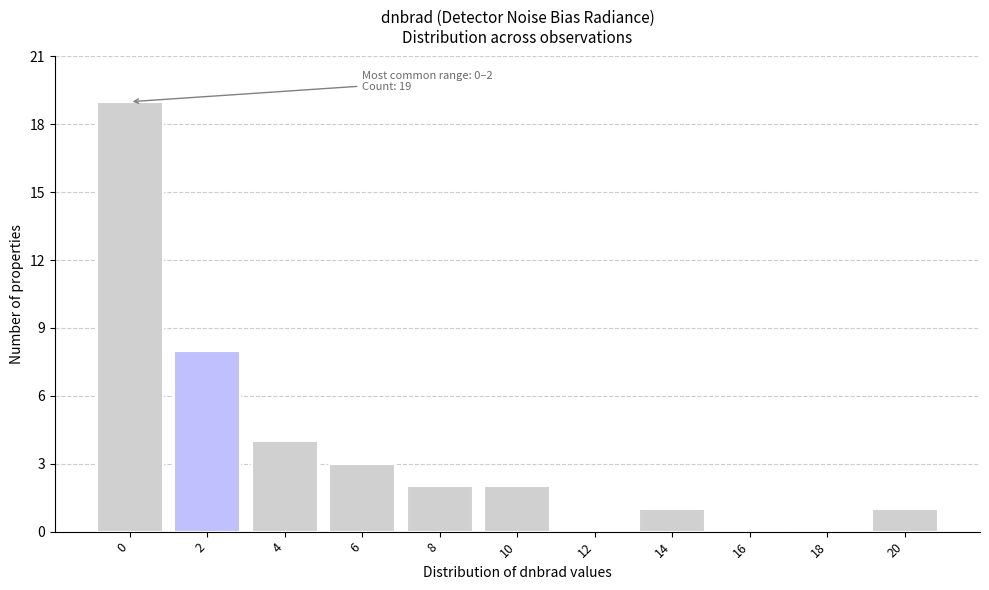

Reading left to right, extract all data points from this chart.

0=19	2=8	4=4	6=3	8=2	10=2	12=0	14=1	16=0	18=0	20=1